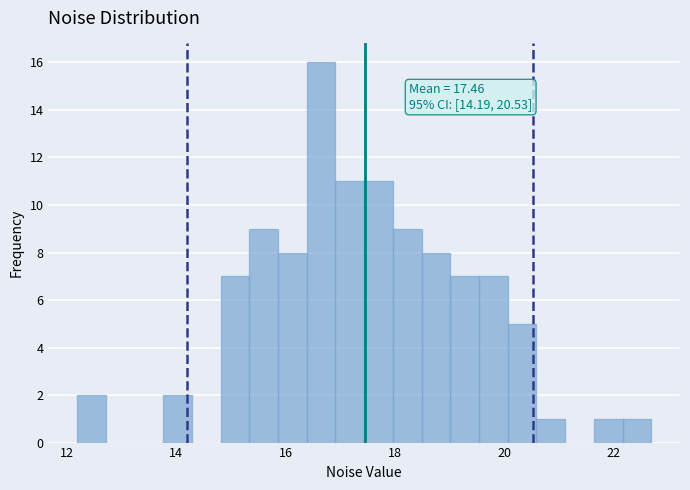

Read against the x-axis, roughly where is the centre of the tallest bar?

16.6